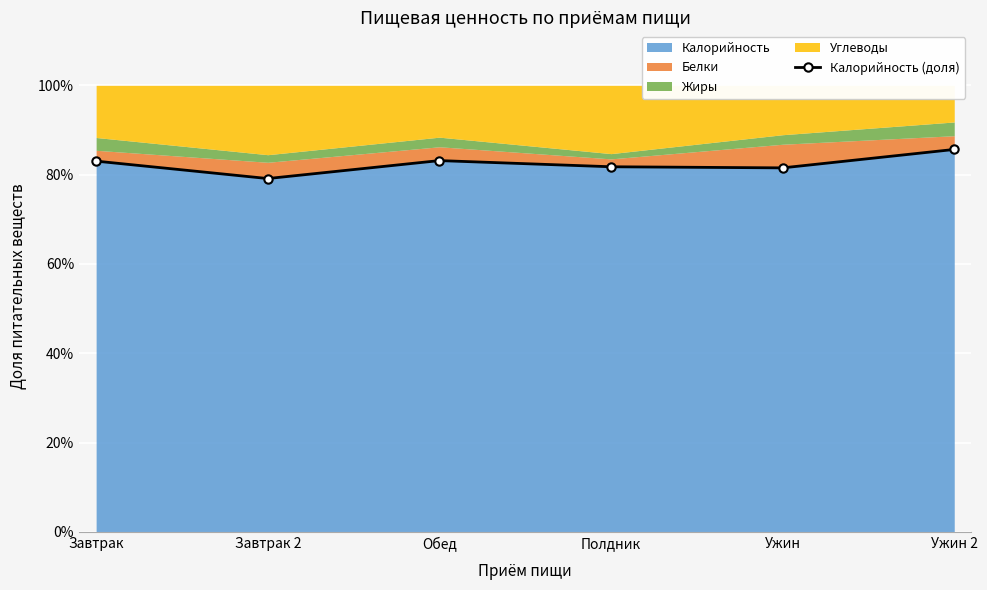

Rank the categories by value from lowest to highest.

Завтрак 2, Ужин, Полдник, Завтрак, Обед, Ужин 2